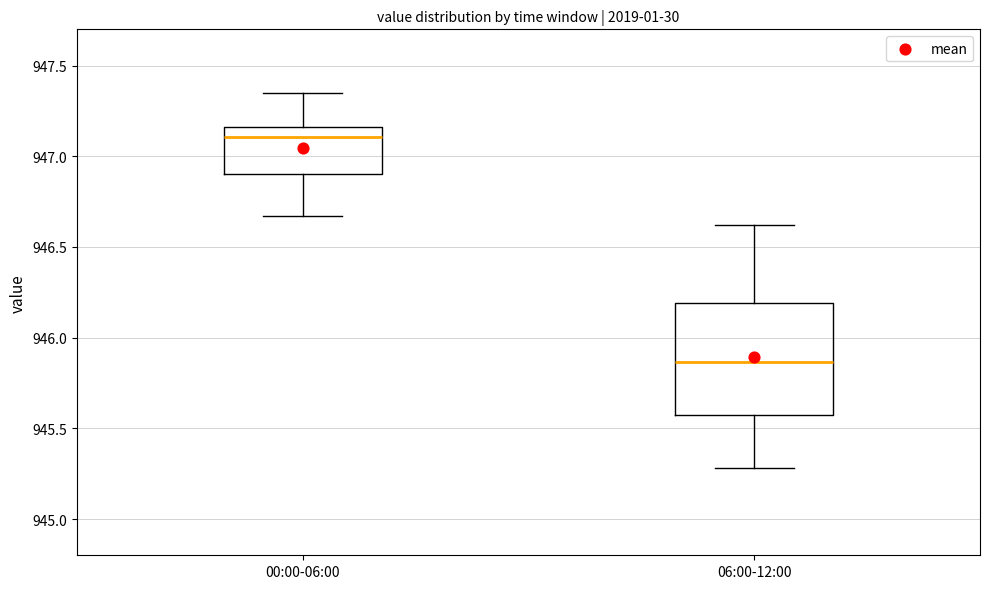

Which box's median line is the highest?

00:00-06:00